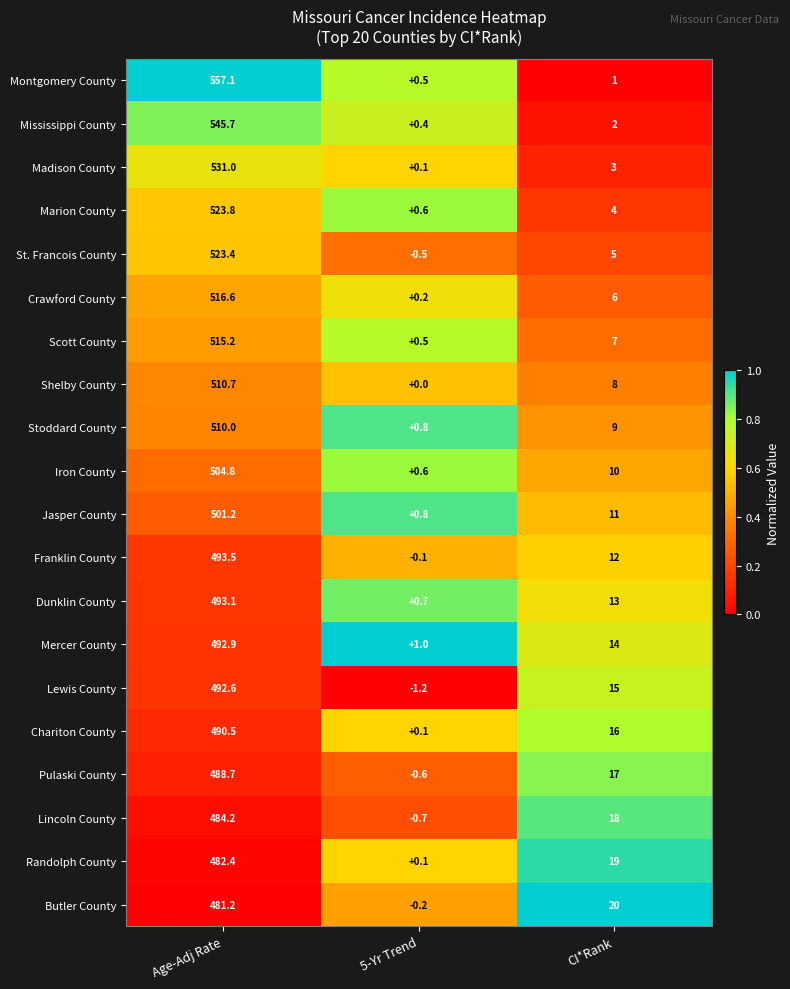

List the series in order of their peak value, lowest first.

Butler County, Randolph County, Lincoln County, Pulaski County, Chariton County, Lewis County, Mercer County, Dunklin County, Franklin County, Jasper County, Iron County, Stoddard County, Shelby County, Scott County, Crawford County, St. Francois County, Marion County, Madison County, Mississippi County, Montgomery County